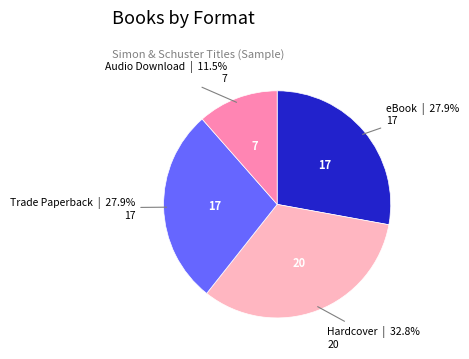

Is there a majority slice in this chart?

No